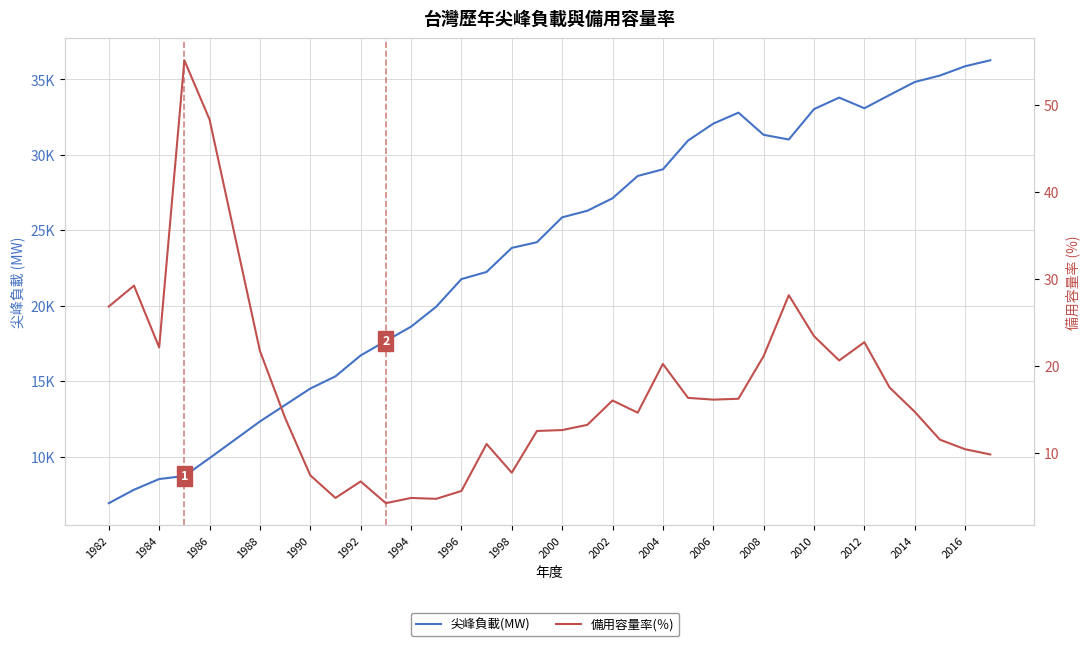

True or false: 尖峰負載(MW) has more than 2 interior local peaks.

False